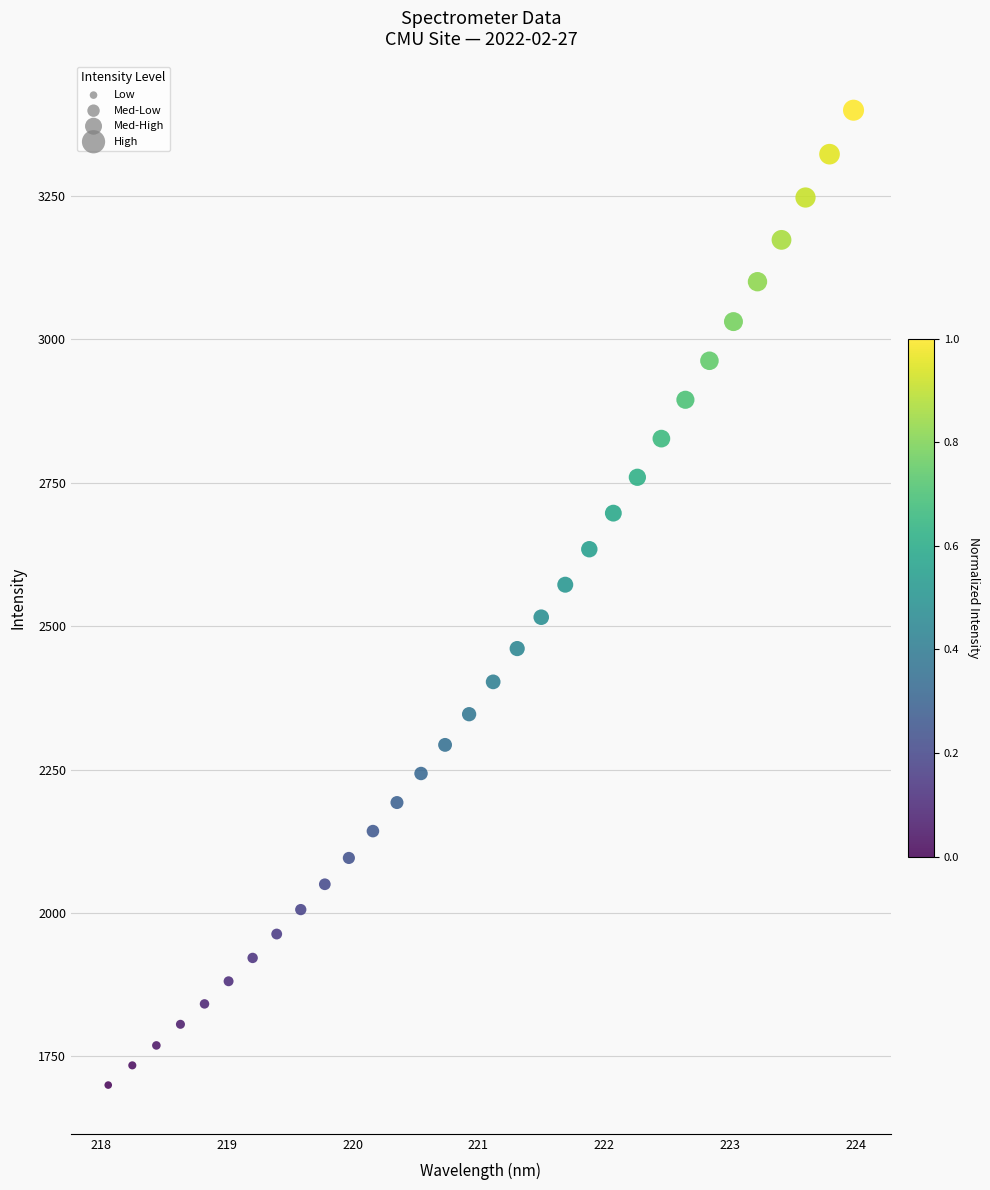

What is the range of X values (max minus min)?

5.9